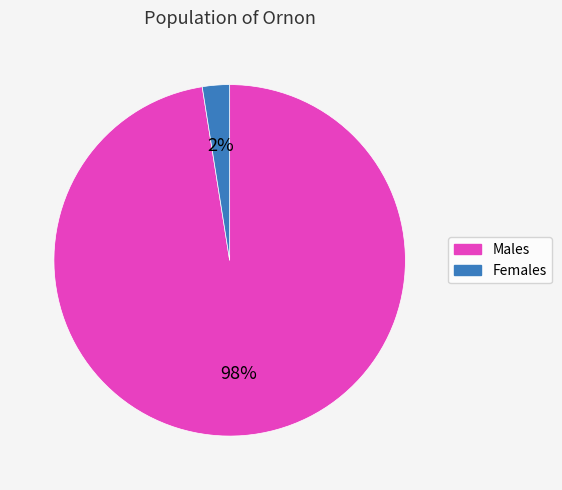

To the nearest percent, what is the combined percentage of Males and Females?

100%